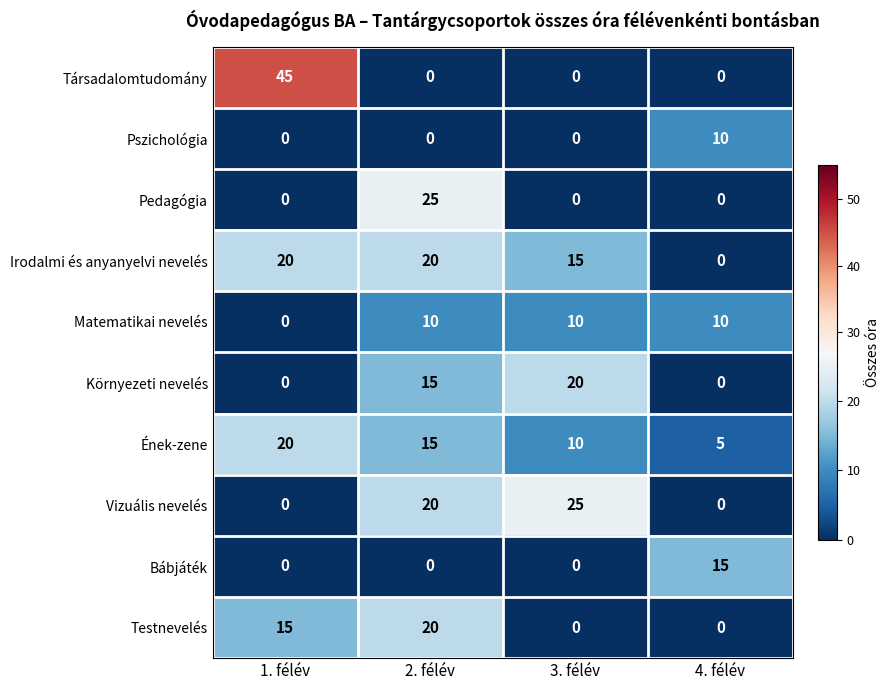

Which category has the highest value across all series?

1. félév